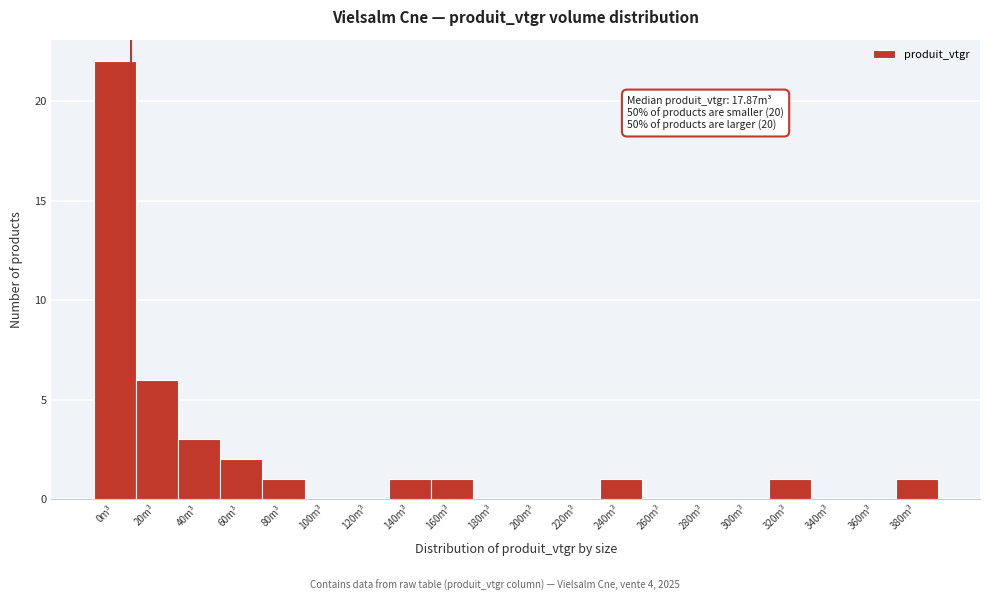

Reading right to left, what are all the values shown in this chart?

380m³=1	360m³=0	340m³=0	320m³=1	300m³=0	280m³=0	260m³=0	240m³=1	220m³=0	200m³=0	180m³=0	160m³=1	140m³=1	120m³=0	100m³=0	80m³=1	60m³=2	40m³=3	20m³=6	0m³=22